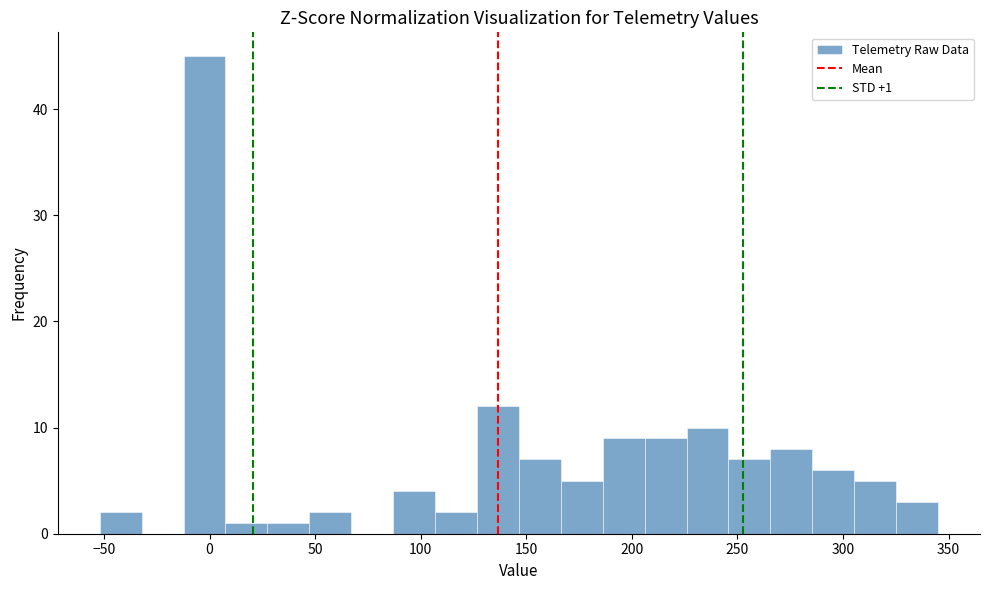

Around what value on the x-axis is the tallest bar? Give the approximate position of its centre, as read against the axis.

0